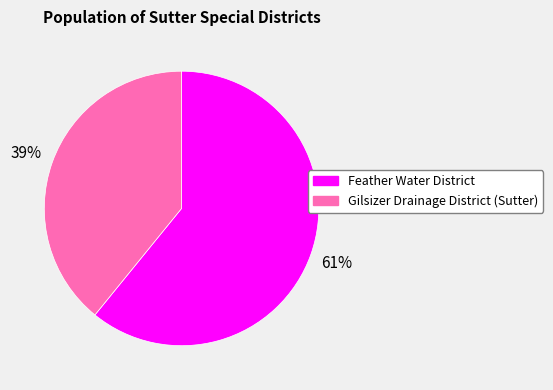

What is the smallest slice in the pie chart?

Gilsizer Drainage District (Sutter)